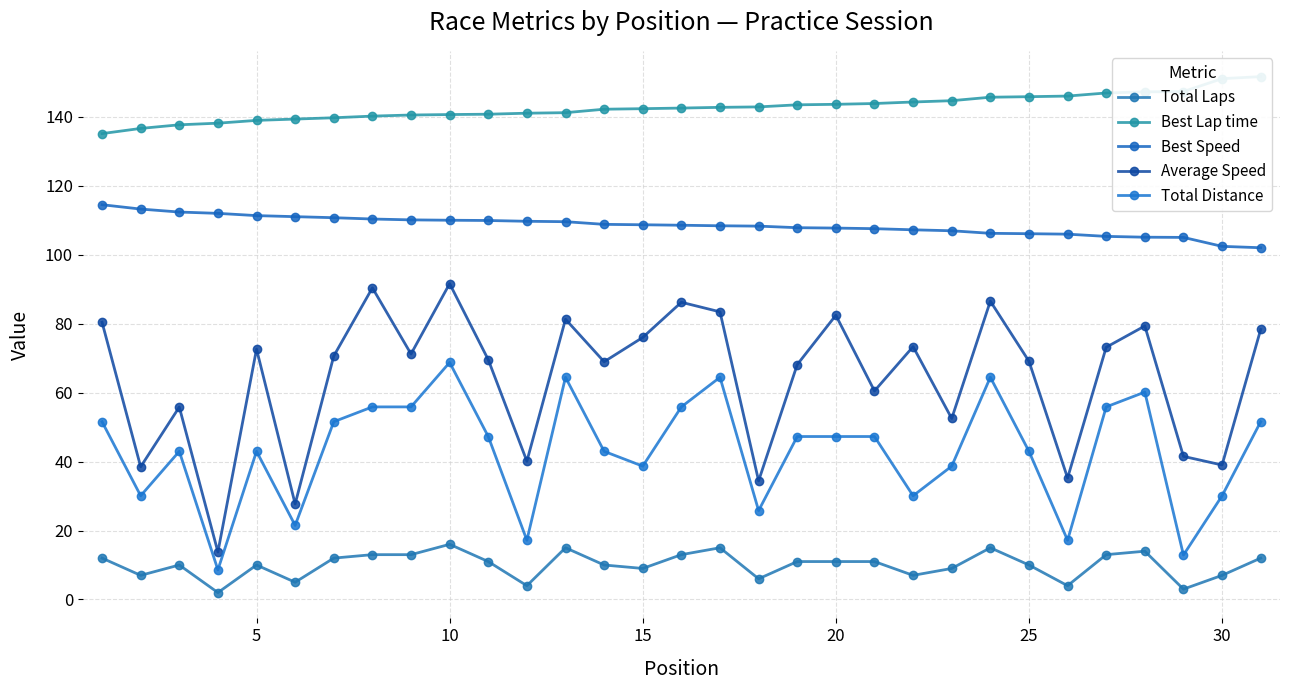

How many lines are shown in the chart?

5